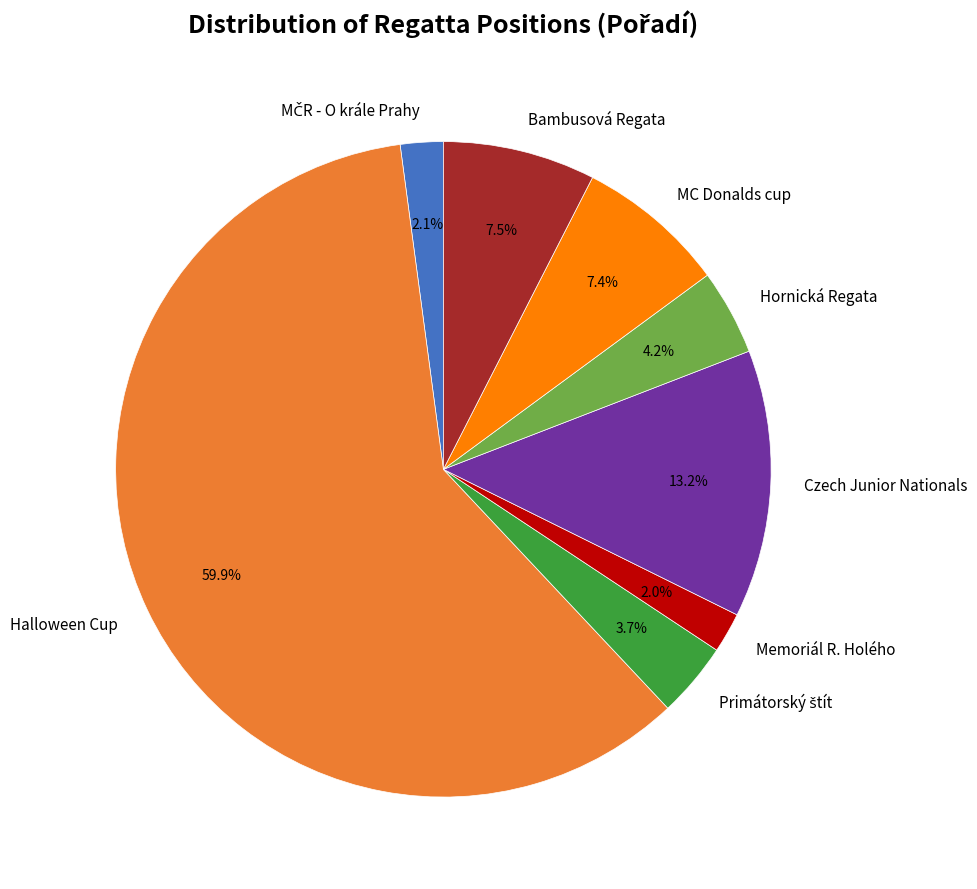

To the nearest percent, what is the average slice percentage?

12%